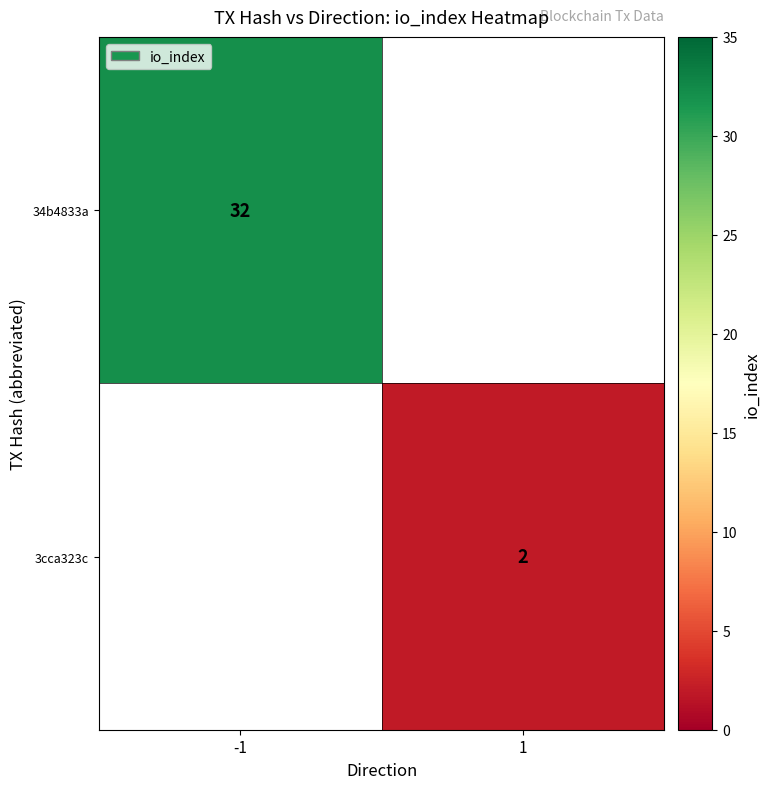

The 34b4833a series shows 49 at -1. True or false?

False